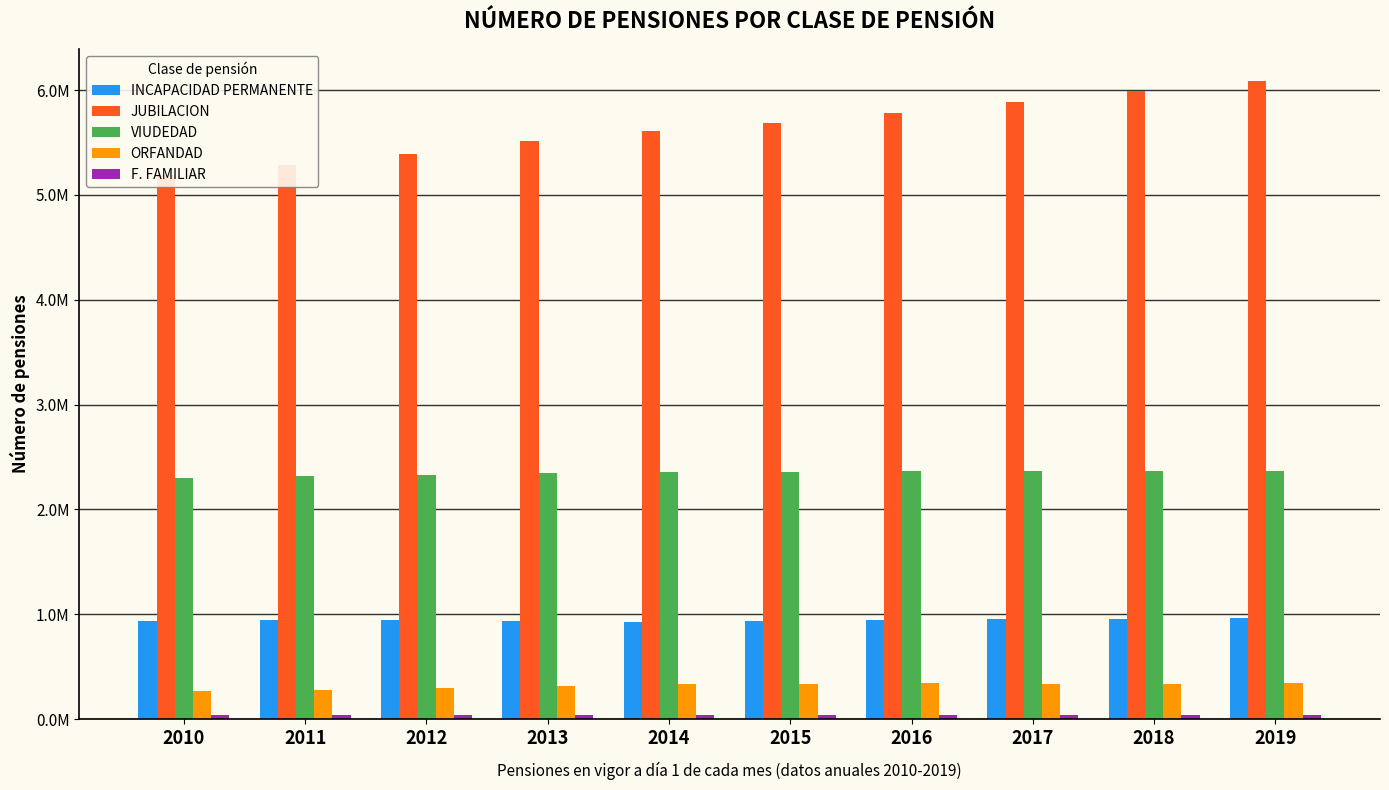

At 2016, list the series in order from largest to smallest.

JUBILACION, VIUDEDAD, INCAPACIDAD PERMANENTE, ORFANDAD, F. FAMILIAR